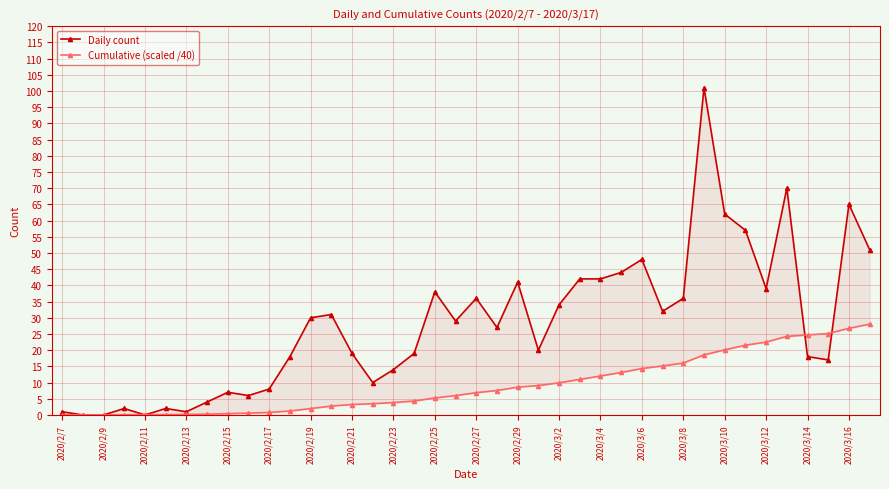

How many times do Daily count and Cumulative (scaled /40) cross each other?

6